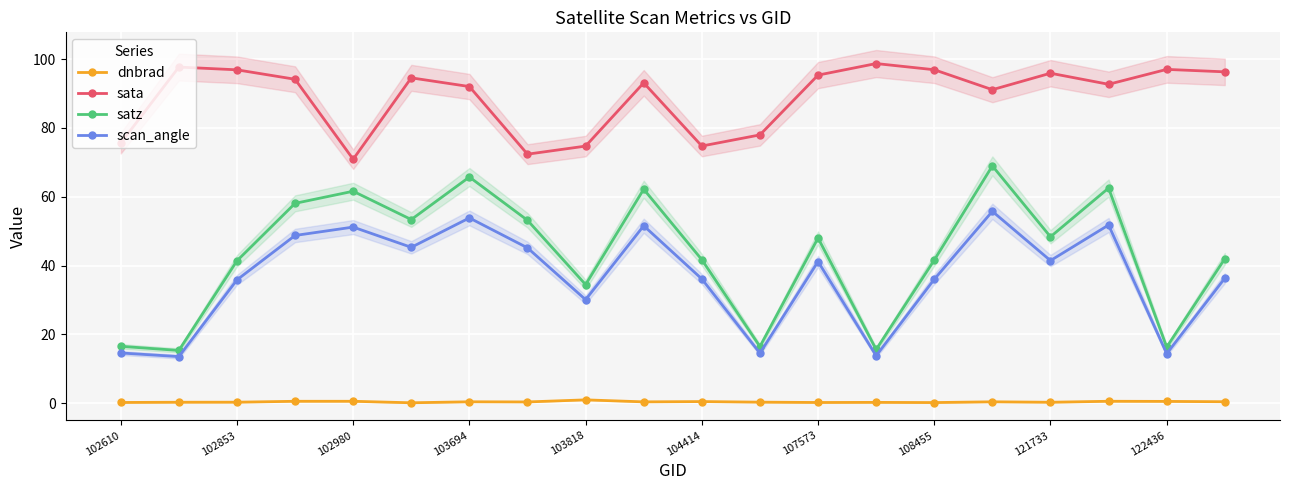

How many interior local valleys does the sata series have?

5